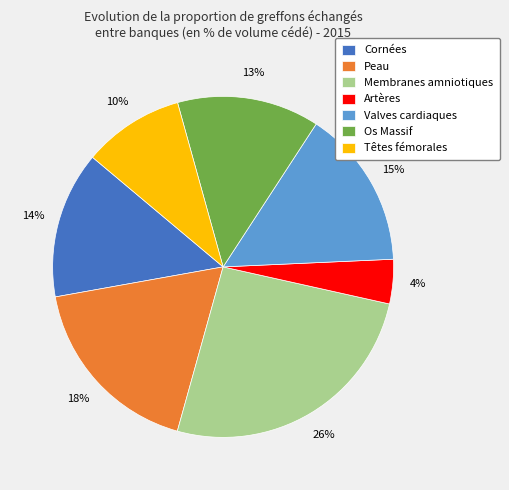

Approximately how many times larger is the value at Valves cardiaques compared to Peau?

0.8